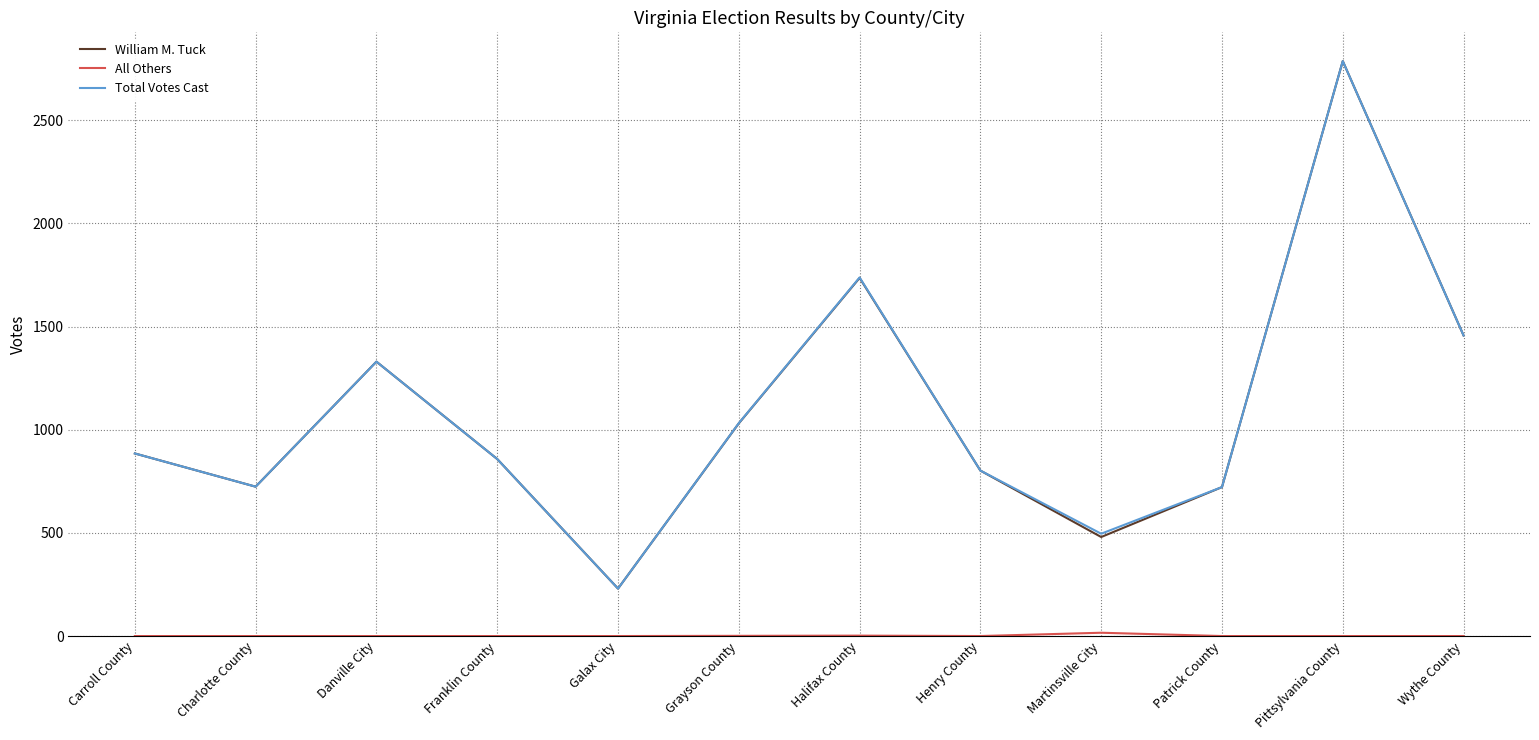

Which series changed the most between Halifax County and Wythe County?

Total Votes Cast